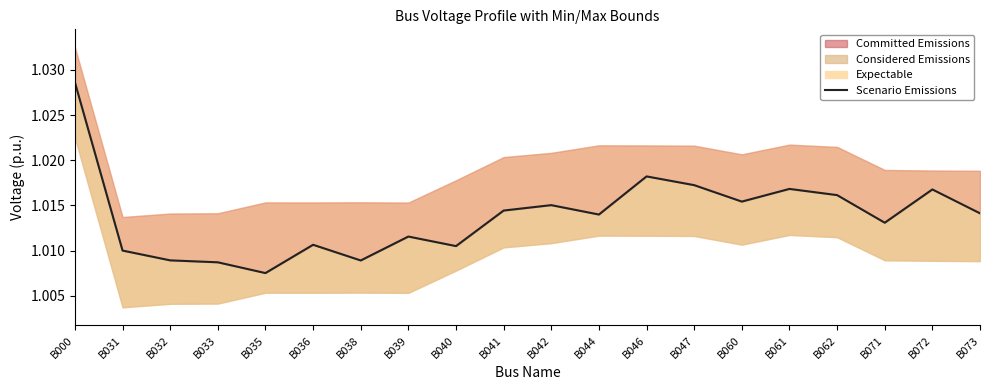

Approximately how many times larger is the value at B040 compared to B042?

1.0